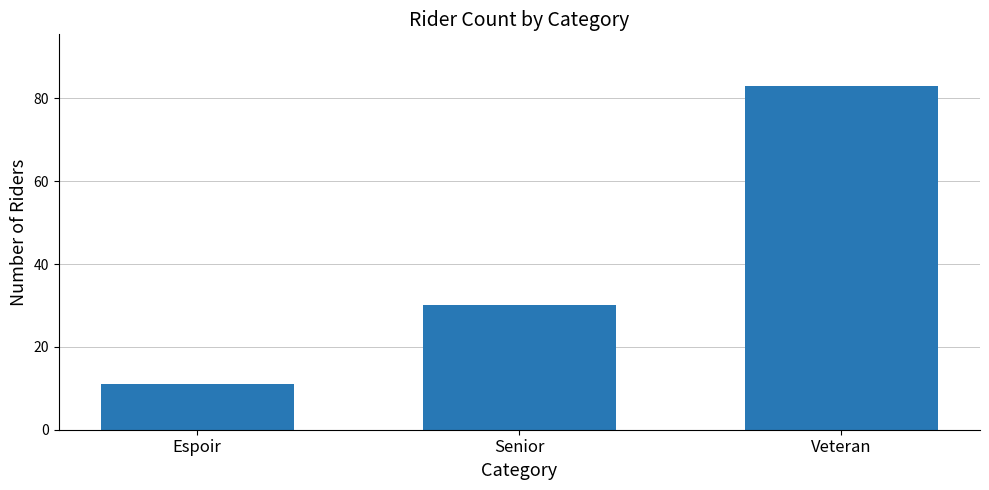

Which has a higher value, Senior or Veteran?

Veteran